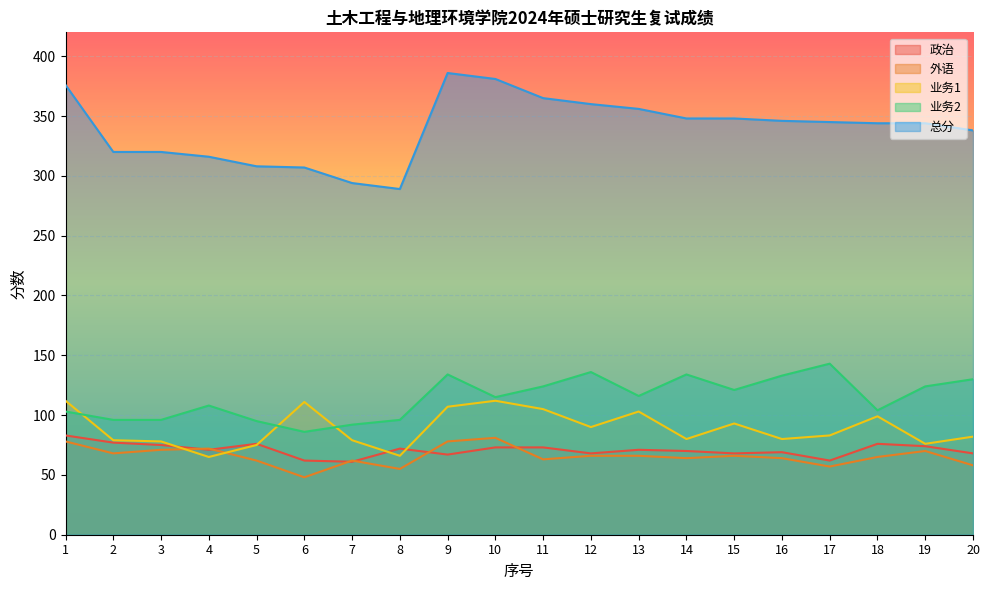

Is the value of 业务2 at 18 greater than the value of 外语 at 2?

Yes